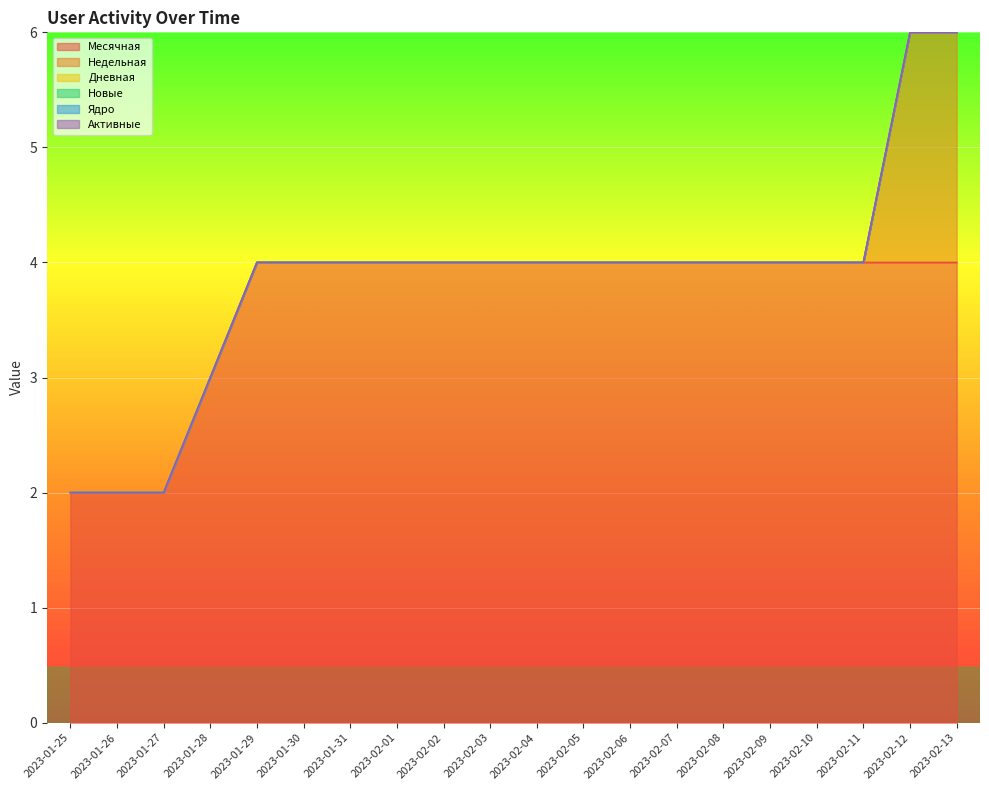

At which label does Дневная reach its peak?

2023-01-25